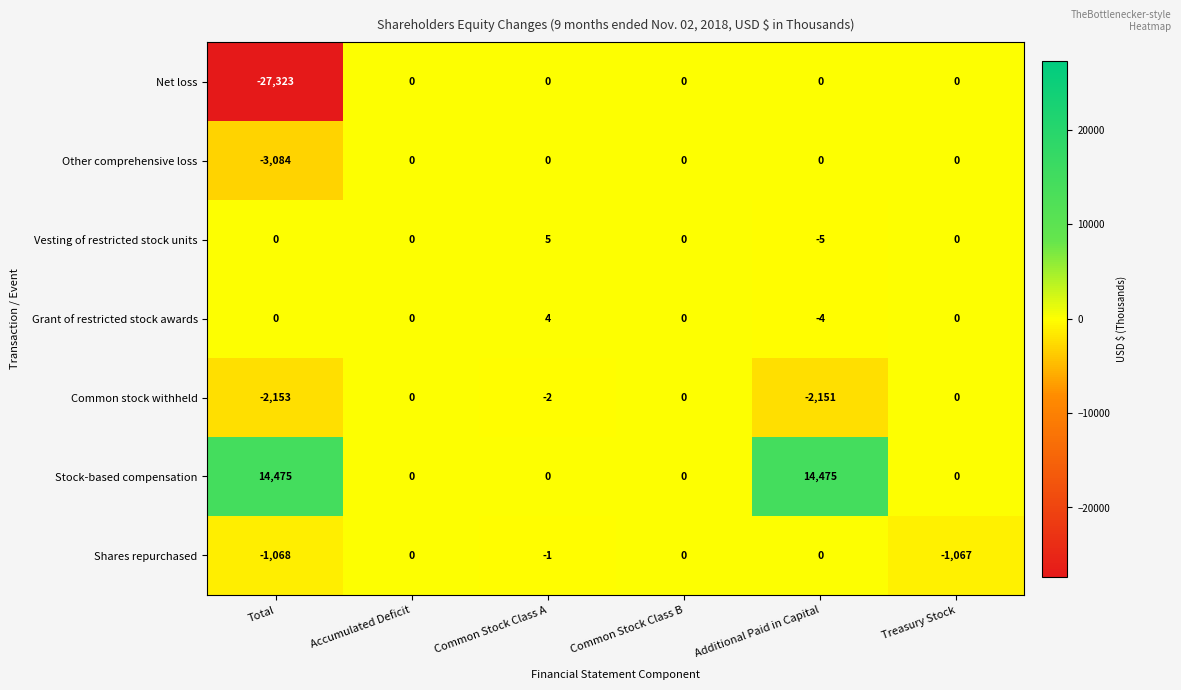

What is the smallest value displayed?

-27323